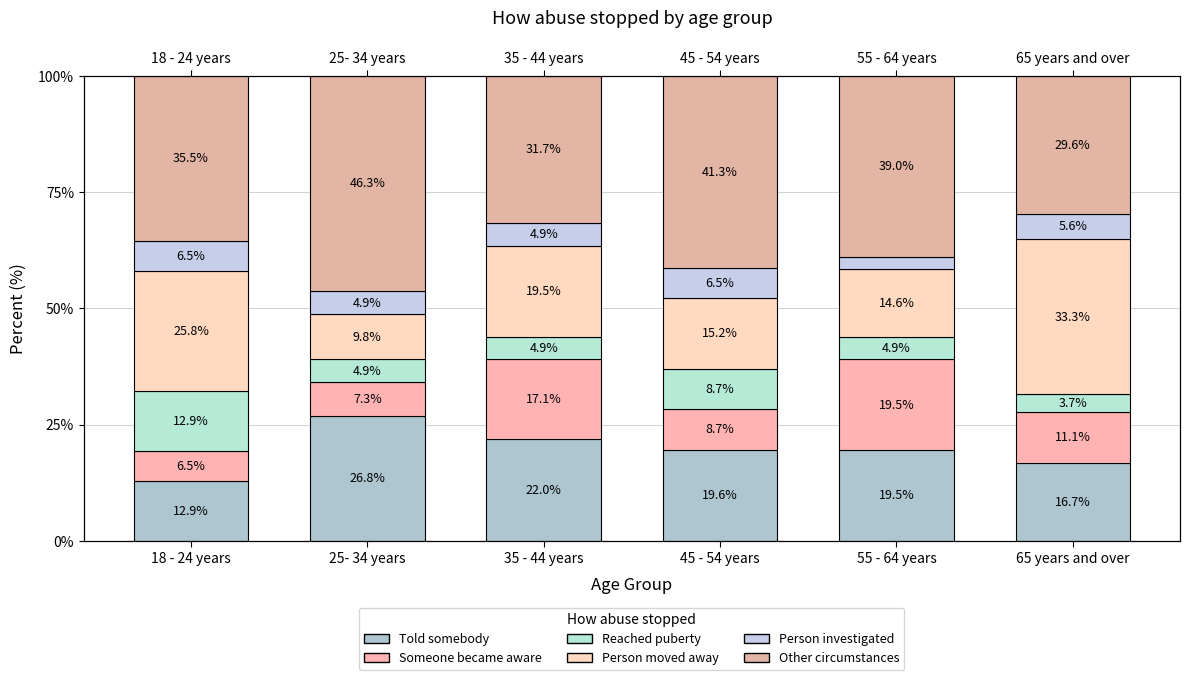

What are all the series names shown in the legend?

Told somebody, Someone became aware, Reached puberty, Person moved away, Person investigated, Other circumstances